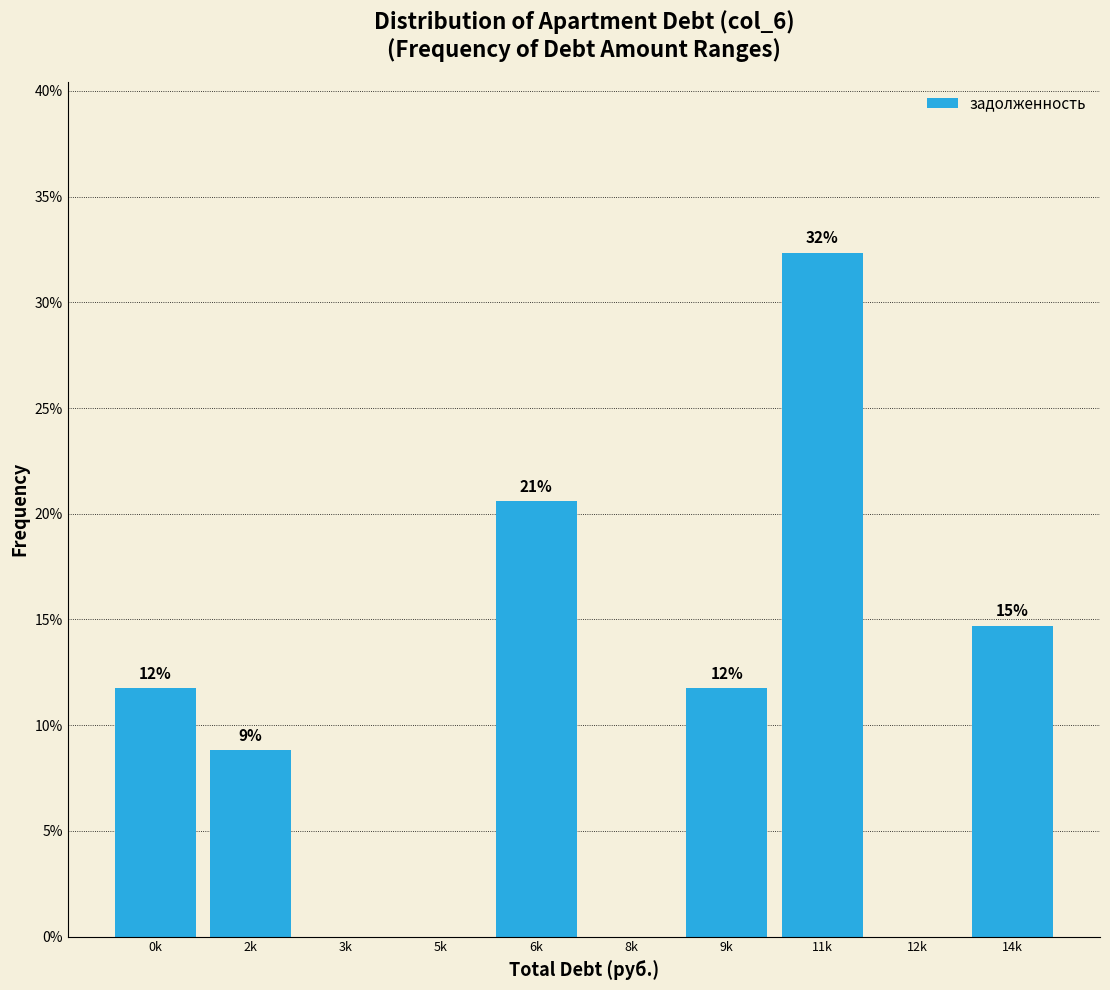

Are the bars horizontal?

No